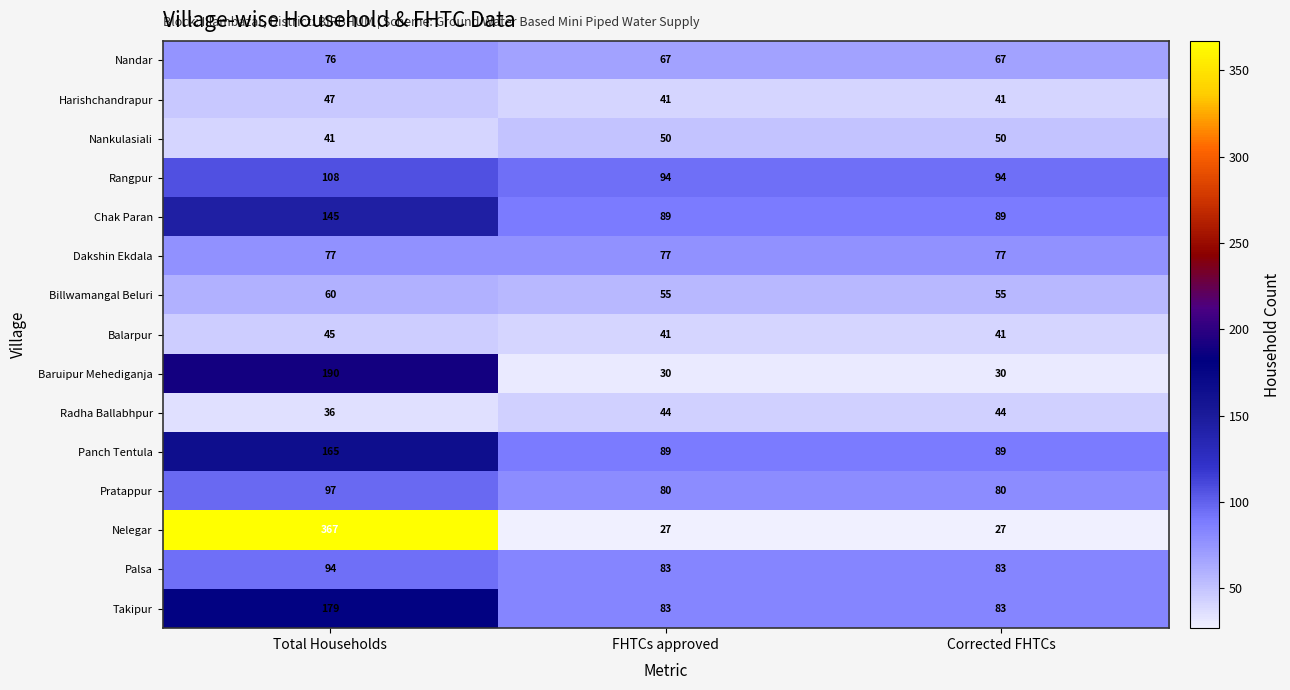

Which series has the largest range (max minus min)?

Nelegar